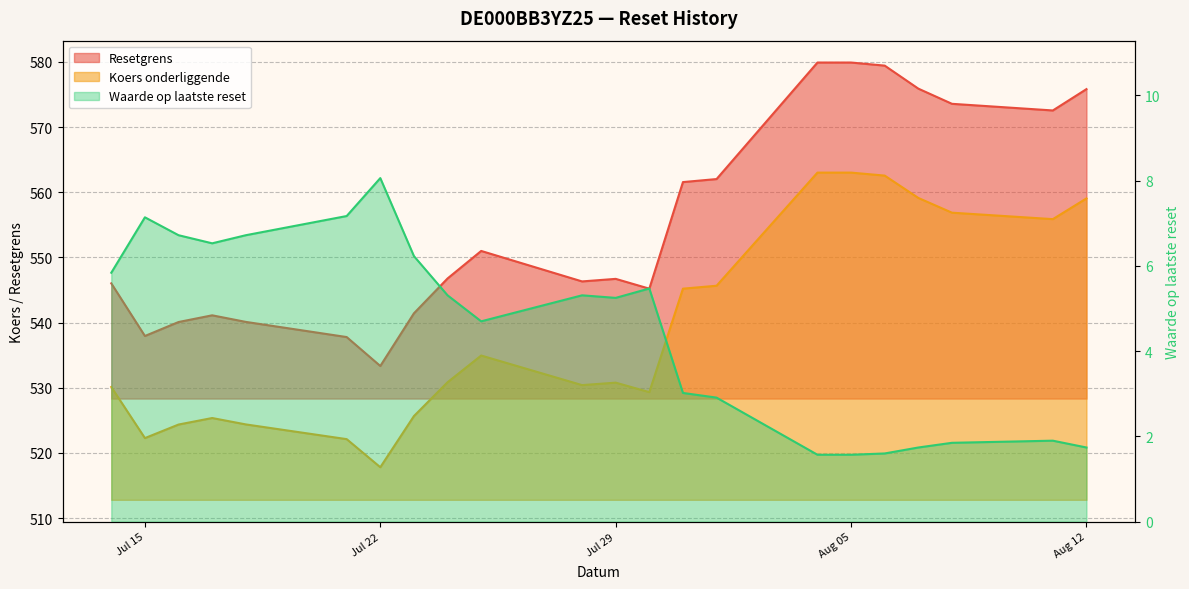

What is the minimum value shown in the chart?

1.6